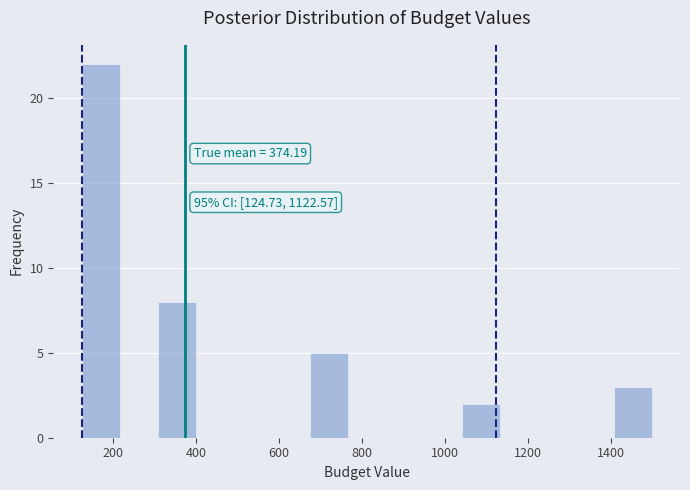

Over which range of the x-axis is the bar tallest?

120 to 220